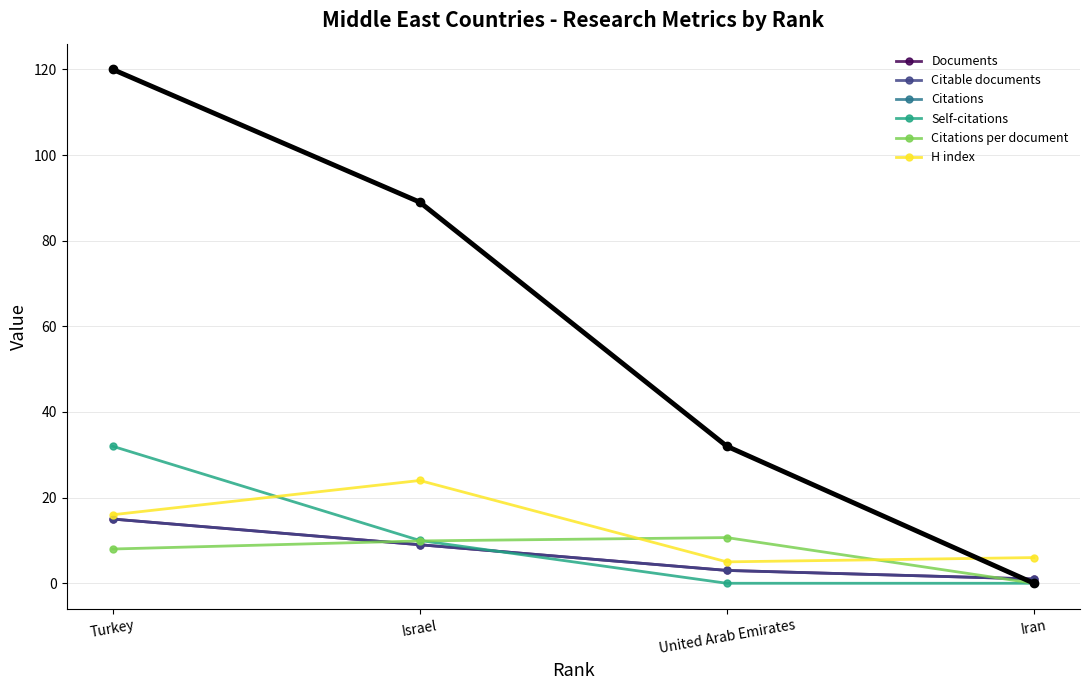

What is the value of the Citable documents point at the 3rd from the left?

3.0